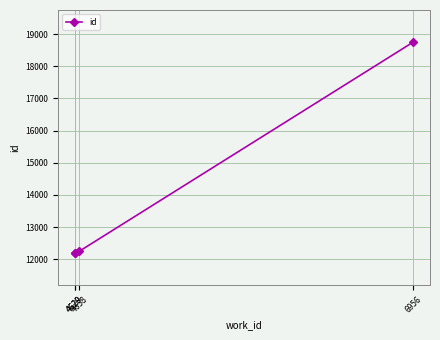

True or false: there are more than 2 points higher than both neighbors.

False